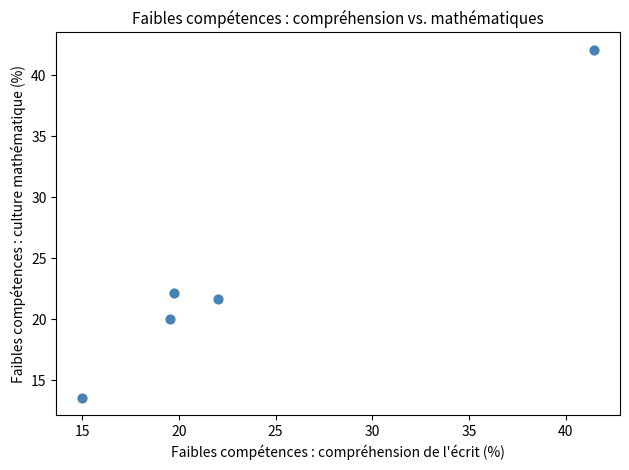

What Y value in the scatter plot is closest to 27?

22.2